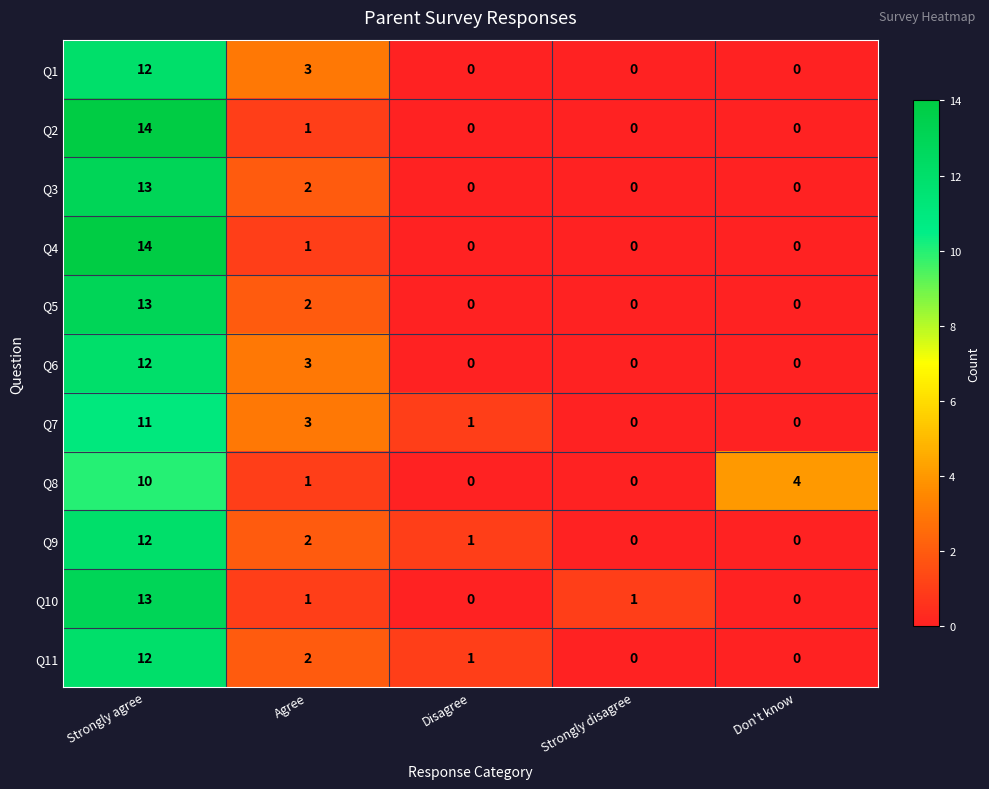

True or false: Q1 has a value of 20 at Strongly agree.

False